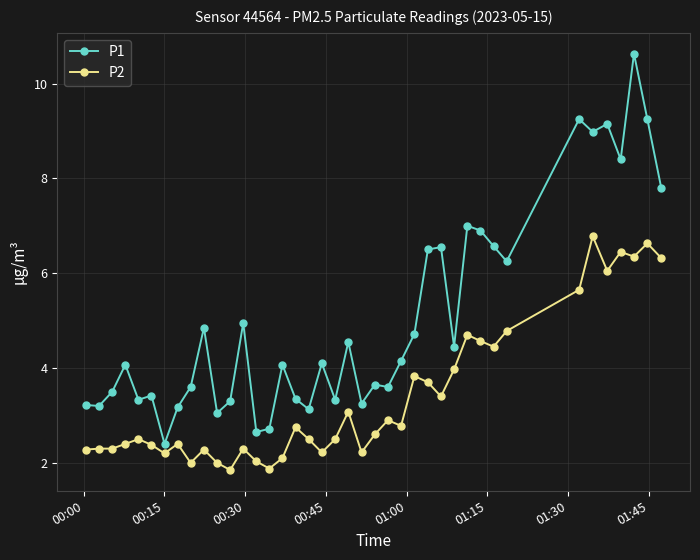

What is the value of the P2 point at the 20th from the left?

2.5